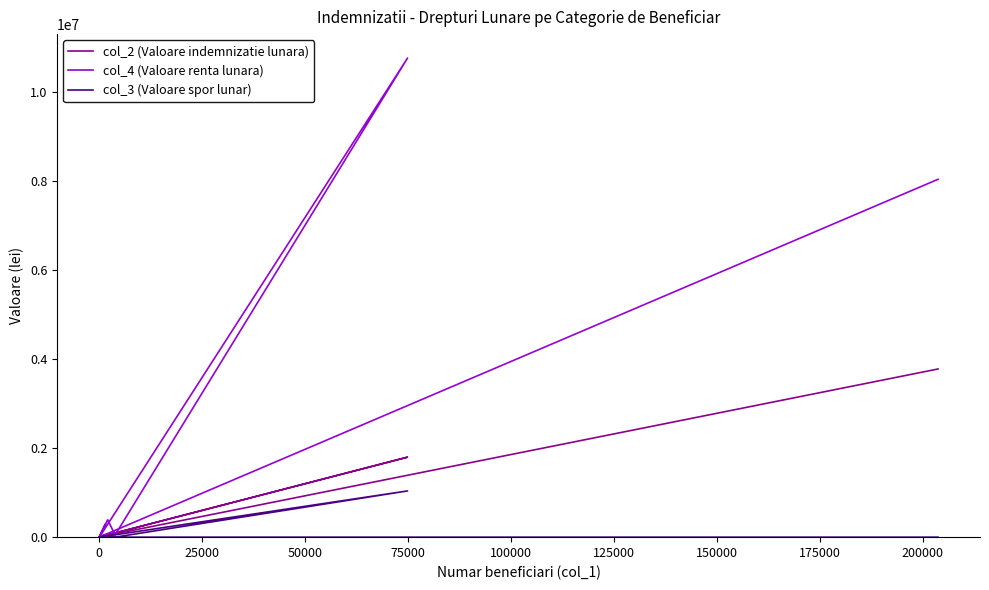

The value of col_2 (Valoare indemnizatie lunara) at 0 is 30780. True or false?

False